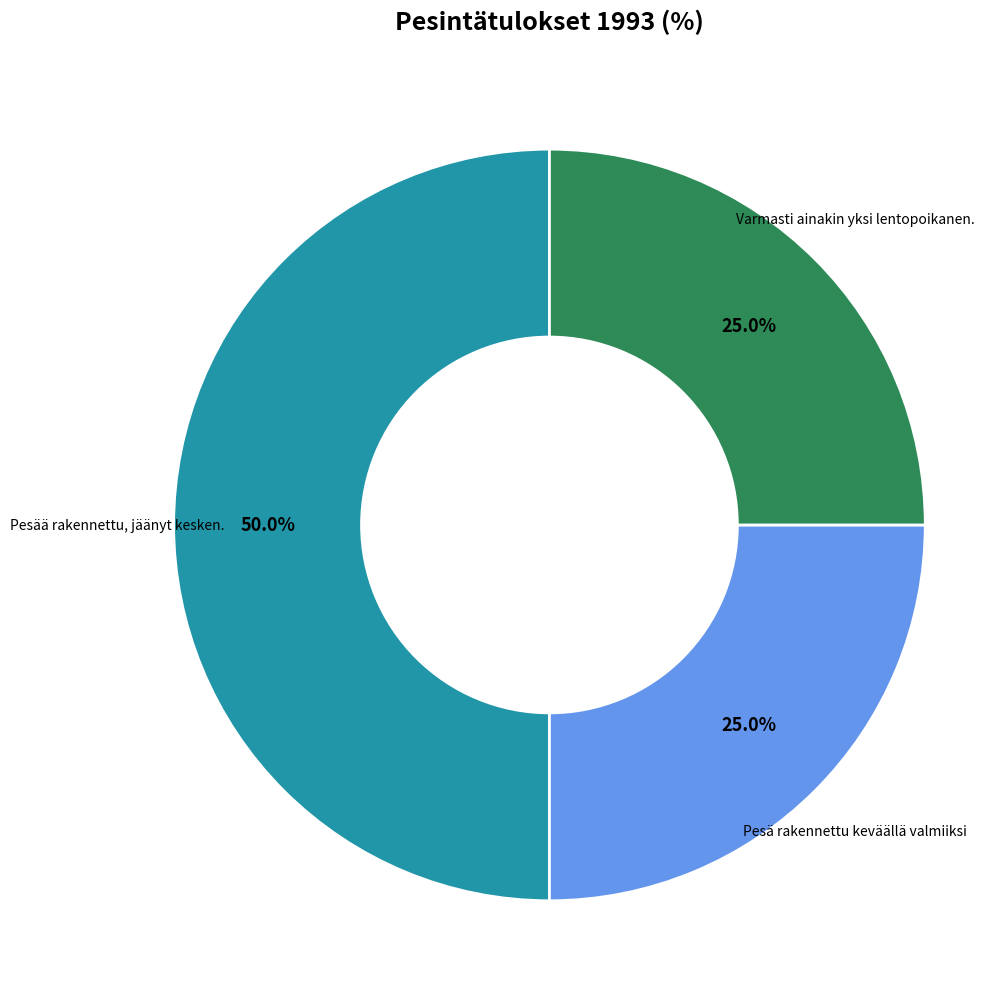

Count the number of slices in the pie.

3